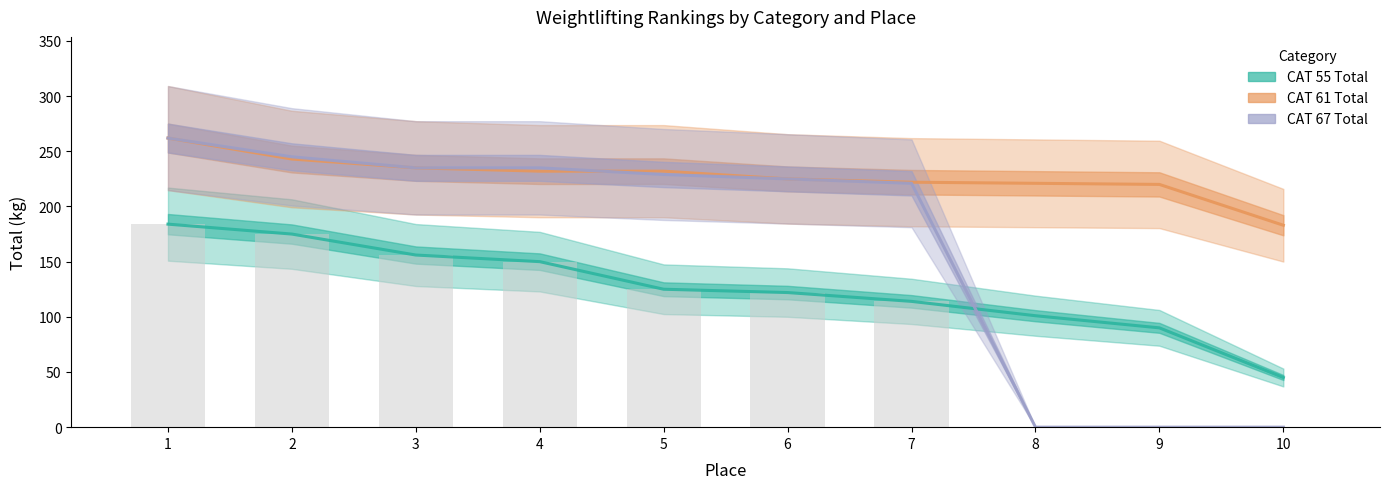

Reading left to right, extract all data points from this chart.

CAT 55 Total: 1=184	2=175	3=156	4=150	5=125	6=122	7=114	8=101	9=90	10=45
CAT 61 Total: 1=262	2=243	3=235	4=232	5=232	6=225	7=222	8=221	9=220	10=183
CAT 67 Total: 1=262	2=245	3=235	4=235	5=229	6=225	7=221	8=0	9=0	10=0